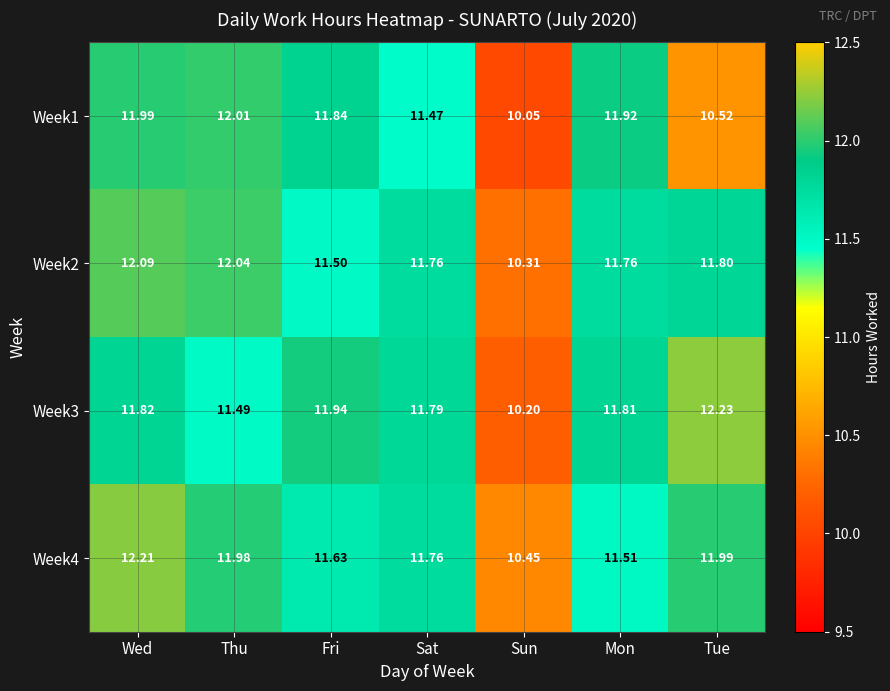

How many data points does each series have?

7